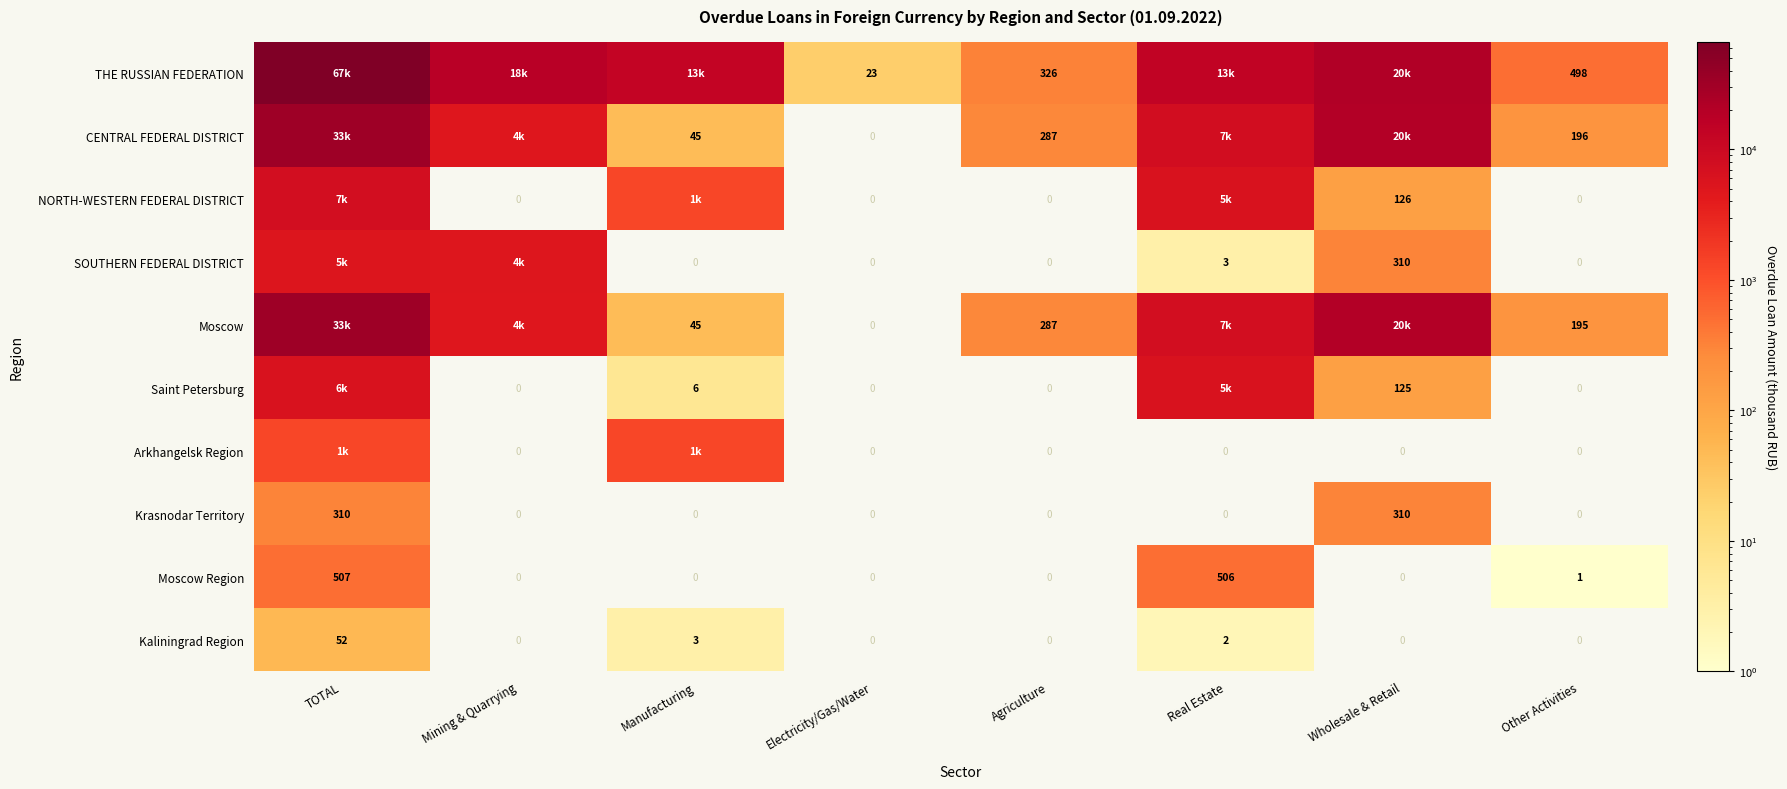

At how many categories does at least one series exceed 47114?

1